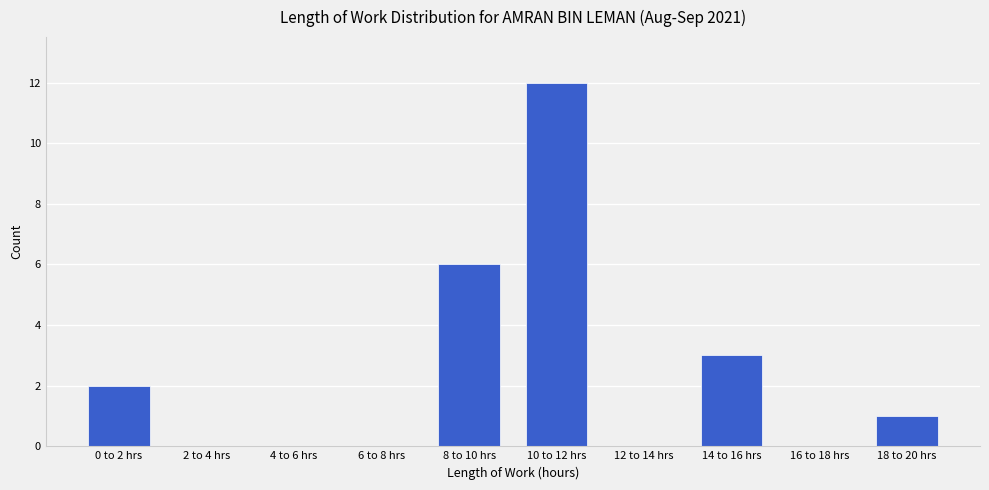

Reading right to left, what are all the values shown in this chart?

18 to 20 hrs=1	16 to 18 hrs=0	14 to 16 hrs=3	12 to 14 hrs=0	10 to 12 hrs=12	8 to 10 hrs=6	6 to 8 hrs=0	4 to 6 hrs=0	2 to 4 hrs=0	0 to 2 hrs=2